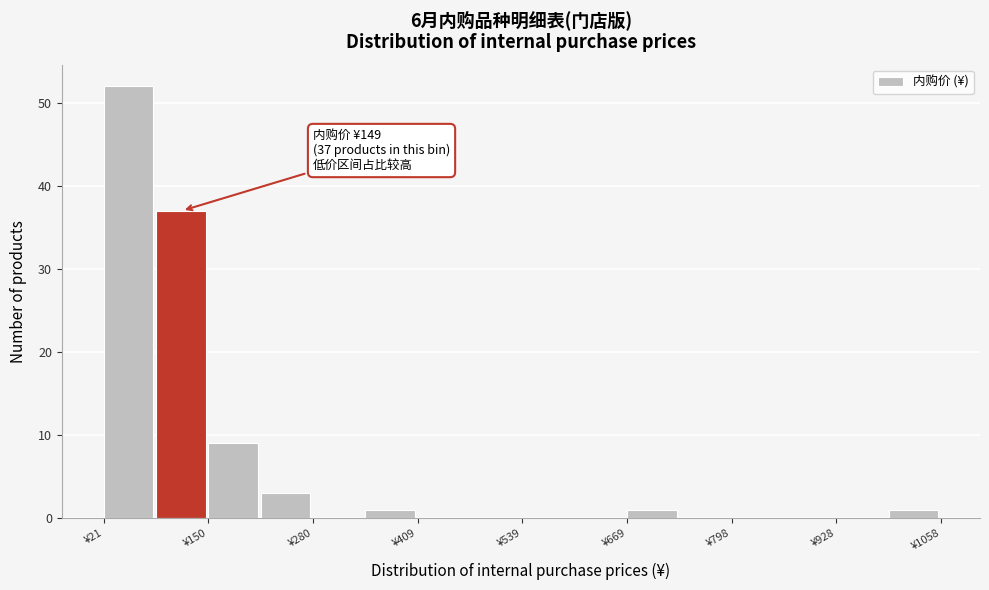

Read against the x-axis, roughly where is the centre of the tallest bar?

60